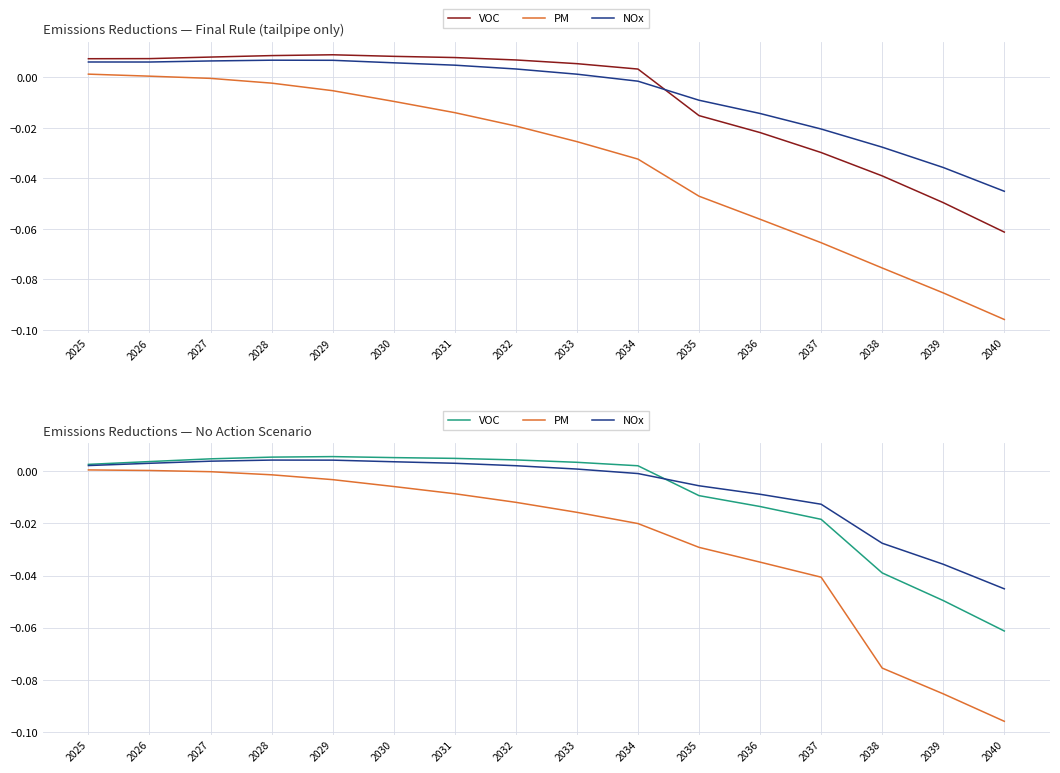

Reading left to right, extract all data points from this chart.

VOC: 2025=0.0	2026=0.0	2027=0.0	2028=0.0	2029=0.0	2030=0.0	2031=0.0	2032=0.0	2033=0.0	2034=0.0	2035=-0.0	2036=-0.0	2037=-0.0	2038=-0.0	2039=-0.0	2040=-0.1
PM: 2025=0.0	2026=0.0	2027=-0.0	2028=-0.0	2029=-0.0	2030=-0.0	2031=-0.0	2032=-0.0	2033=-0.0	2034=-0.0	2035=-0.0	2036=-0.0	2037=-0.0	2038=-0.1	2039=-0.1	2040=-0.1
NOx: 2025=0.0	2026=0.0	2027=0.0	2028=0.0	2029=0.0	2030=0.0	2031=0.0	2032=0.0	2033=0.0	2034=-0.0	2035=-0.0	2036=-0.0	2037=-0.0	2038=-0.0	2039=-0.0	2040=-0.0